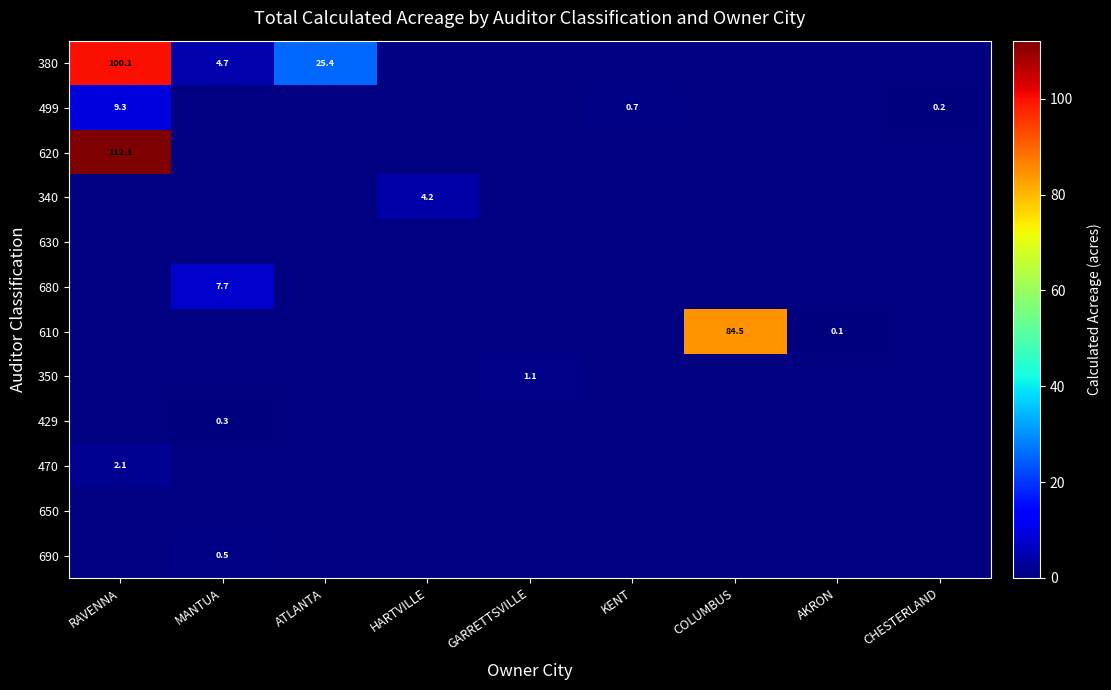

How many distinct data groups are displayed?

12